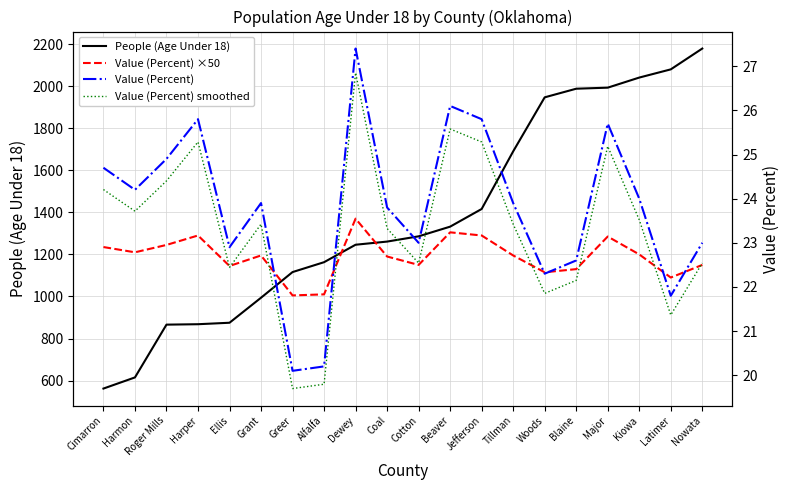

True or false: Value (Percent) smoothed has more than 2 points higher than both neighbors.

True